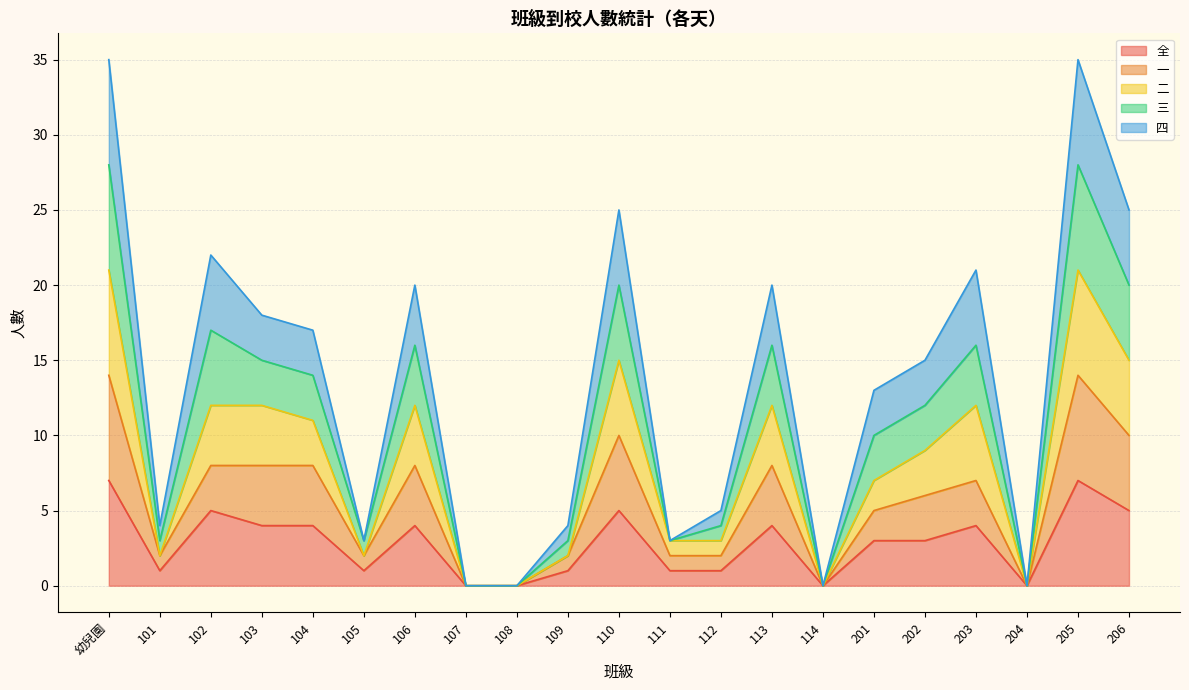

Does the chart have visible grid lines?

Yes